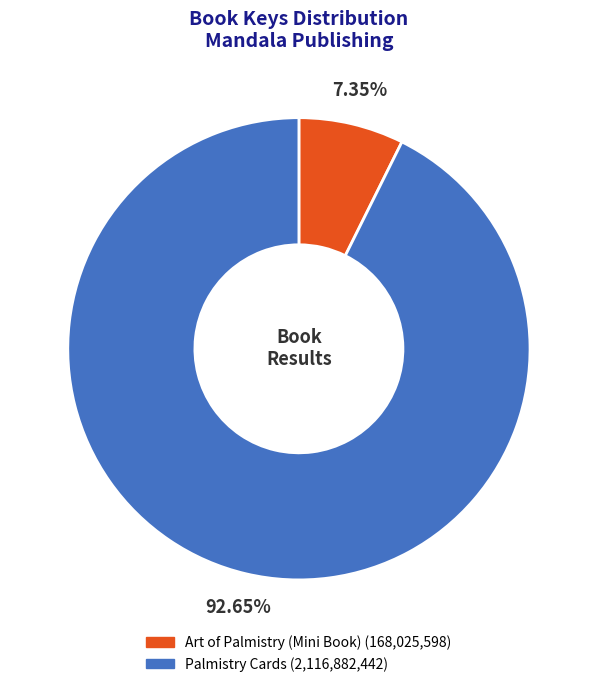

To the nearest percent, what is the average slice percentage?

50%